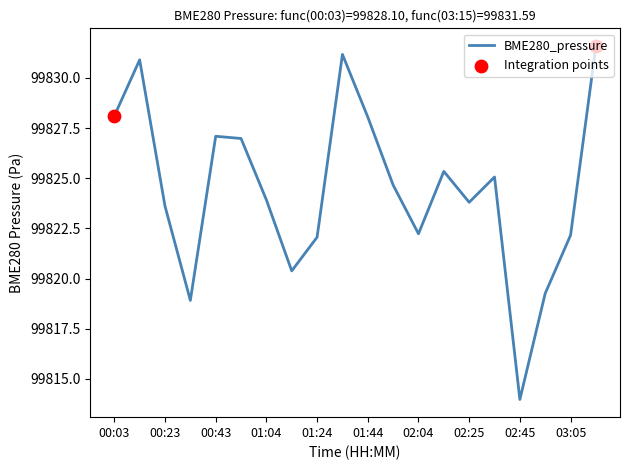

What is the minimum value shown in the chart?

99814.0